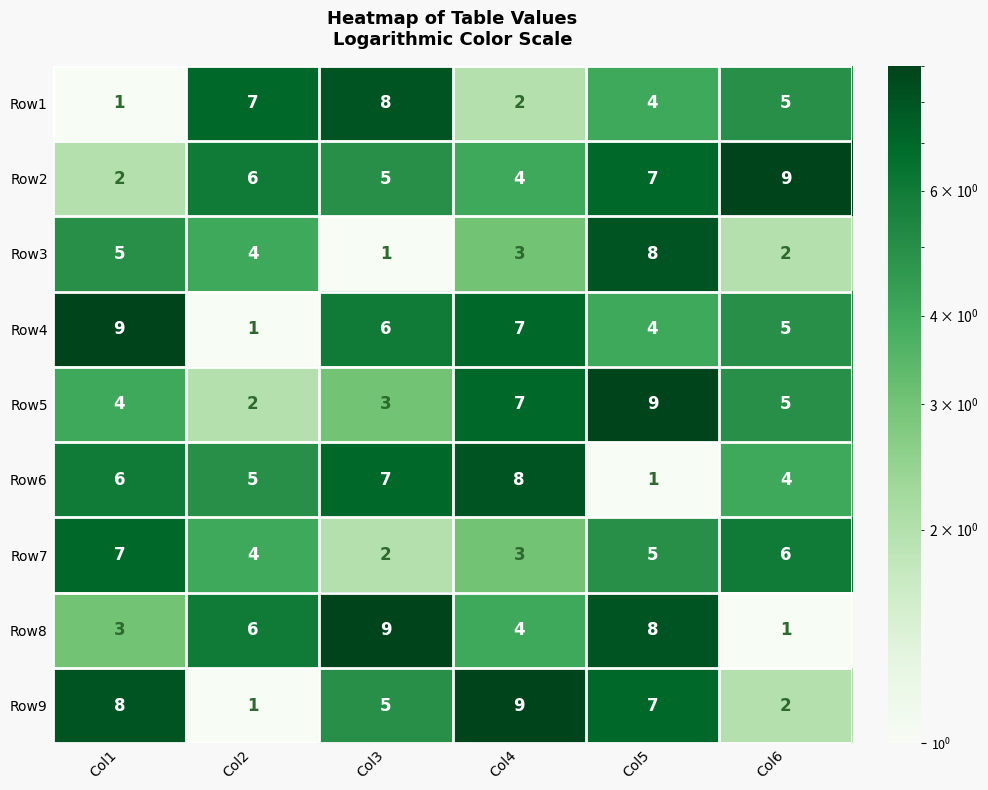

What is the total value across all series at Col4?

47